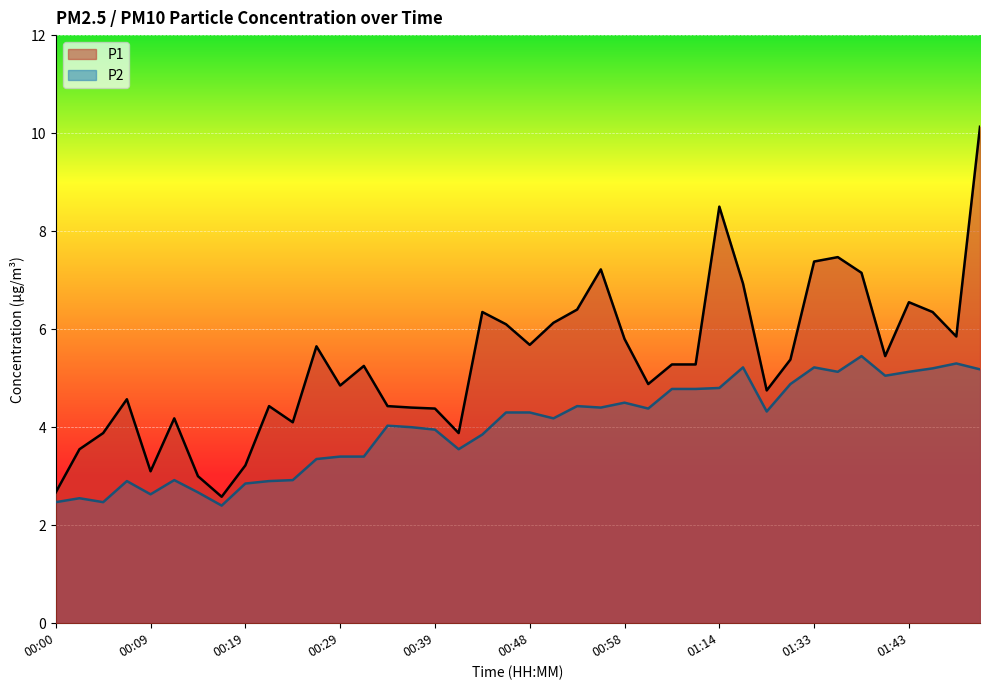

Between 00:58 and 00:12, which is larger?

00:58